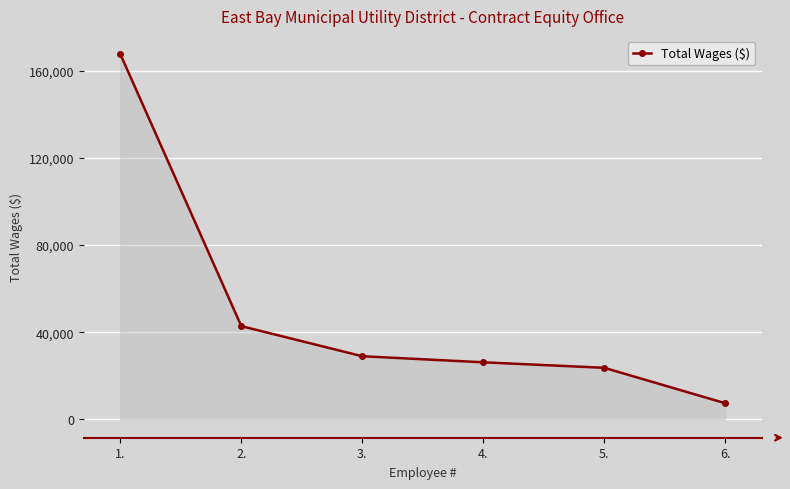

What position from the right is 6.?

1